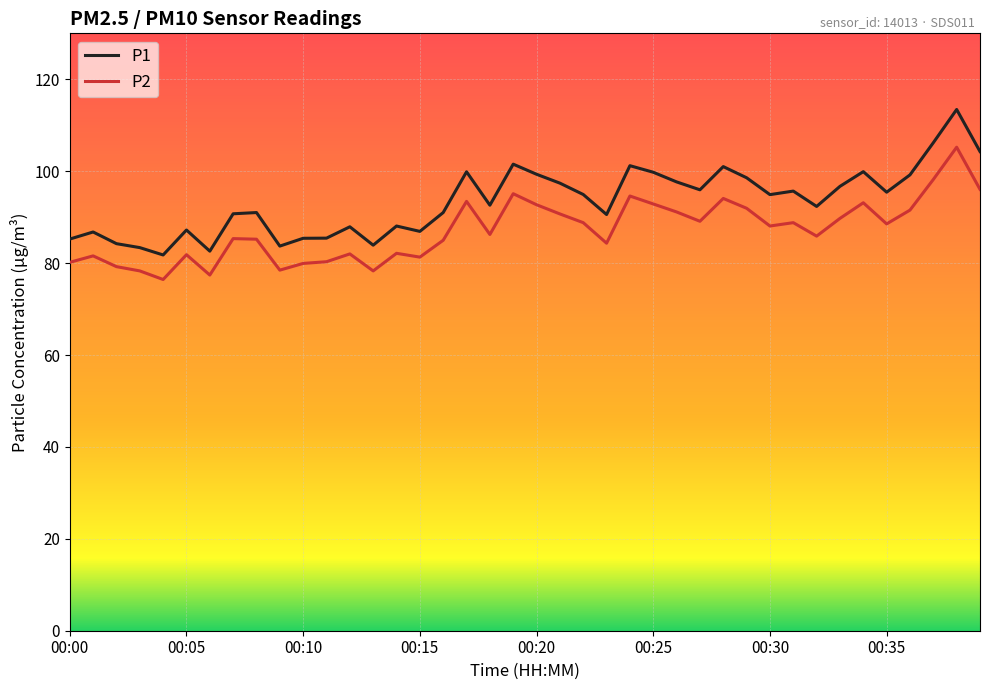

What is the difference between the maximum and minimum values in the P1 series?

31.7